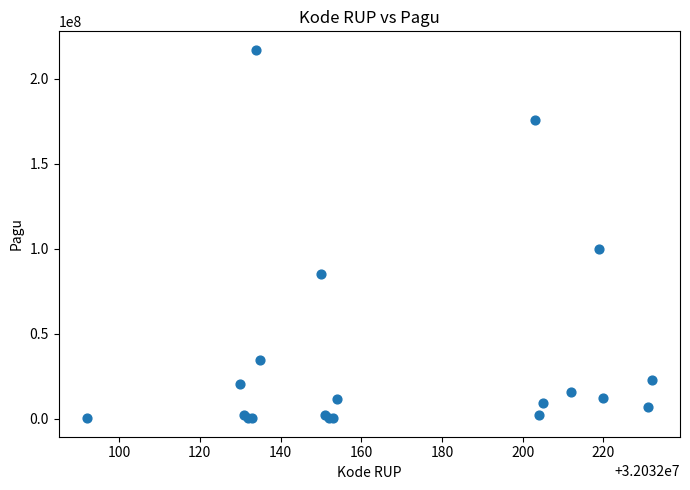

What Y value in the scatter plot is closest to 108800000?

99958000